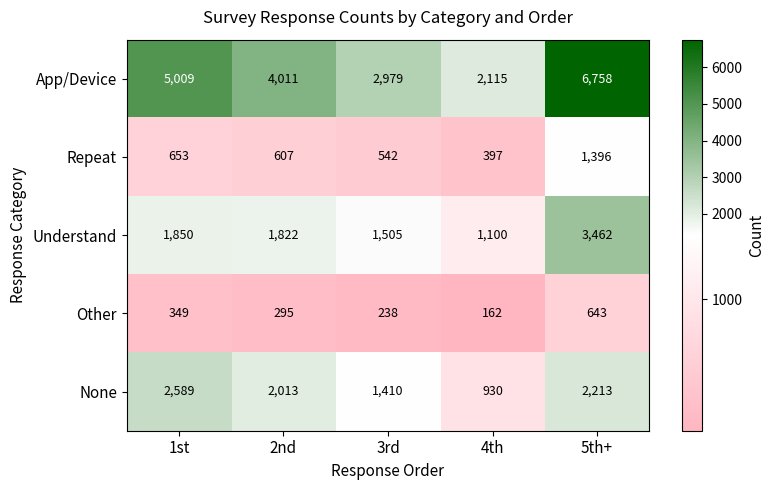

Which category has the highest value in the Understand series?

5th+